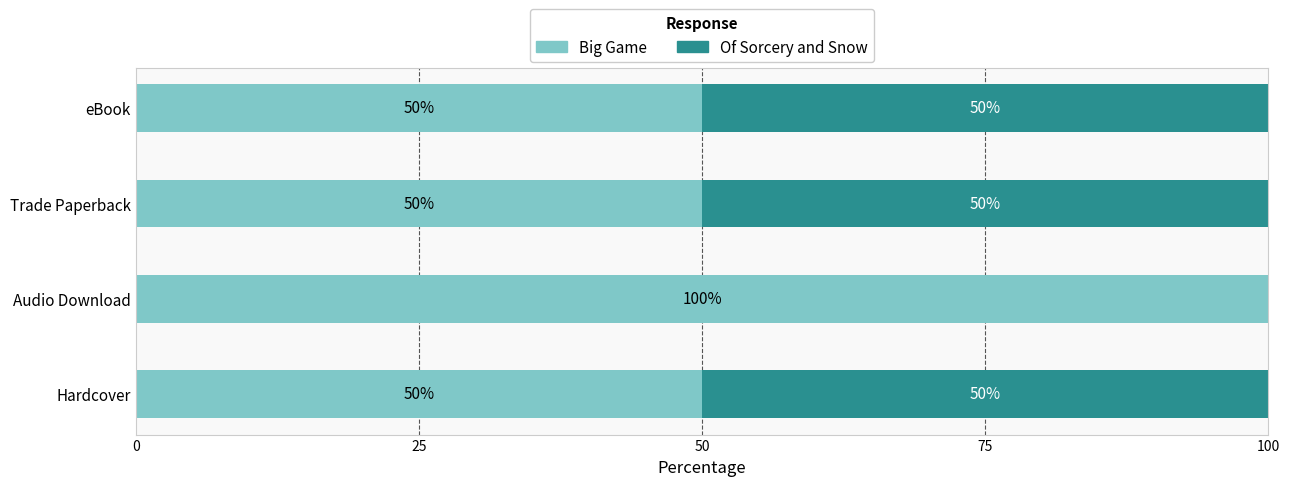

The value of Big Game at Audio Download is 159. True or false?

False